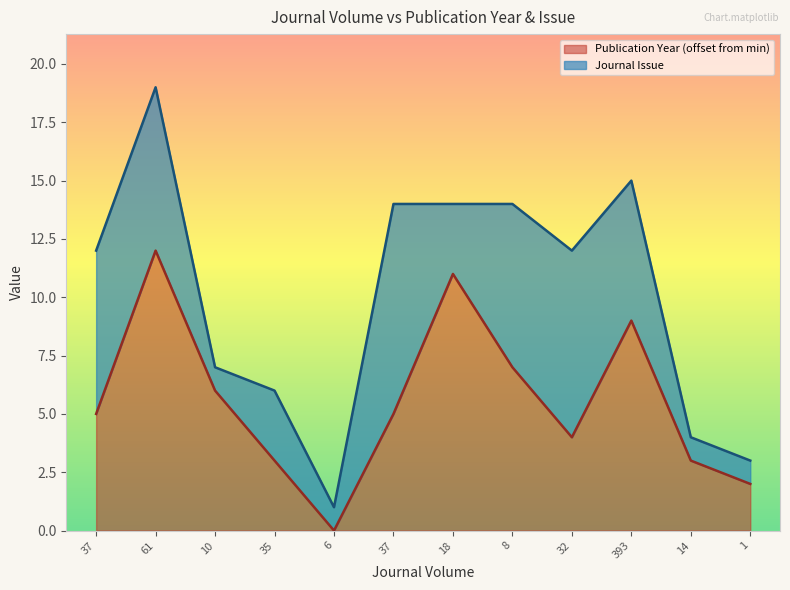

List the labels in order of value, smallest first.

6, 1, 35, 14, 32, 37, 37, 10, 8, 393, 18, 61